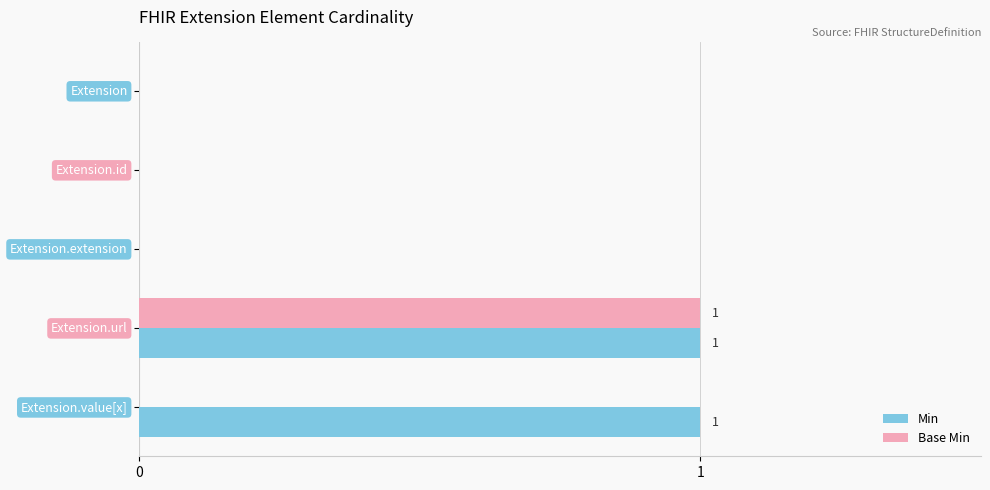

Which series has the largest total across all categories?

Min